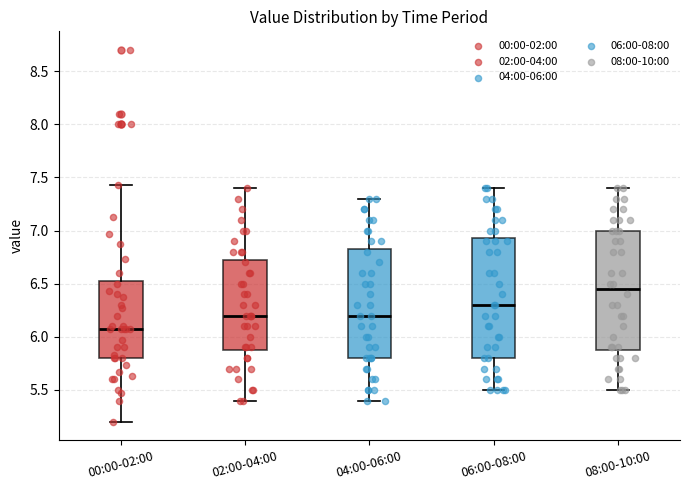

Reading left to right, read every box against the y-axis: the position of its median line, the range the box covers, and the ends of its whiskers. The values are not printed on the chart, so give them approximately, as read against the axis.

00:00-02:00: median 6.05, box 5.80 to 6.55, whiskers 5.20 to 7.45
02:00-04:00: median 6.20, box 5.90 to 6.75, whiskers 5.40 to 7.40
04:00-06:00: median 6.20, box 5.80 to 6.85, whiskers 5.40 to 7.30
06:00-08:00: median 6.30, box 5.80 to 6.95, whiskers 5.50 to 7.40
08:00-10:00: median 6.45, box 5.90 to 7.00, whiskers 5.50 to 7.40